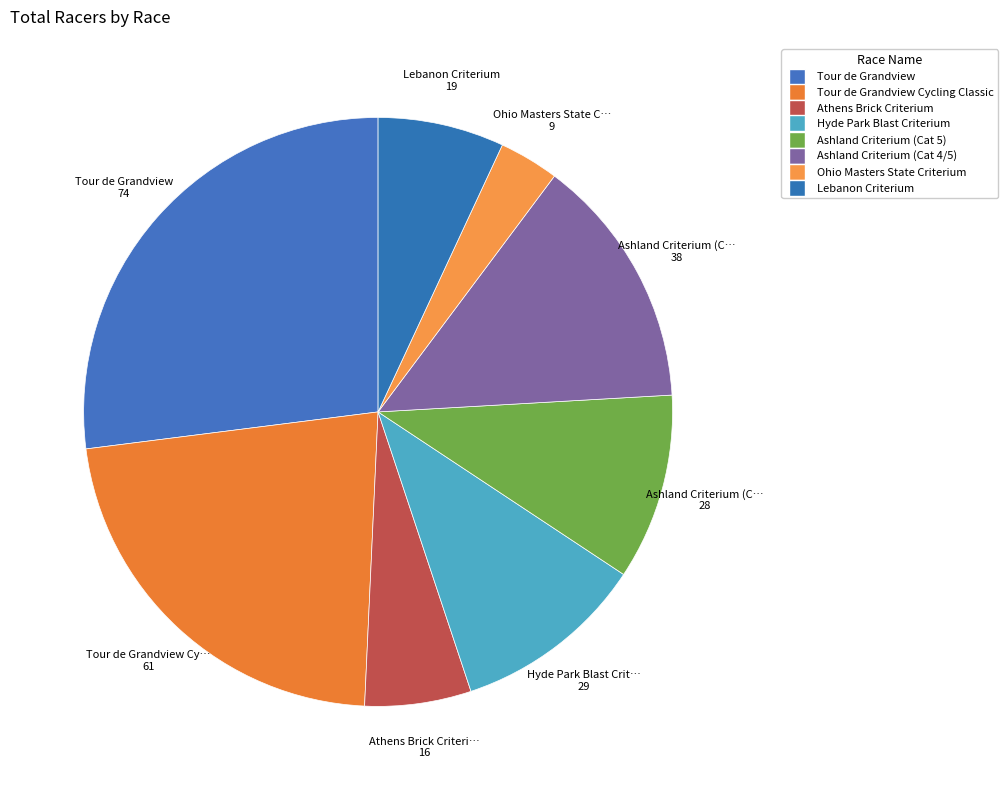

How many segments does this pie chart have?

8